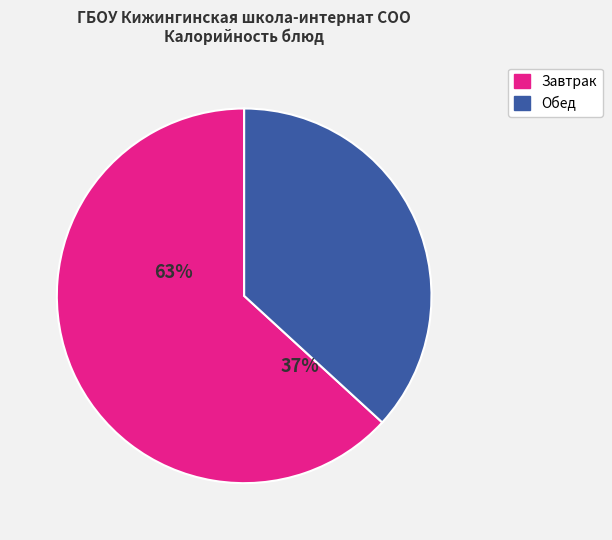

Is there any slice that represents more than half of the pie?

Yes